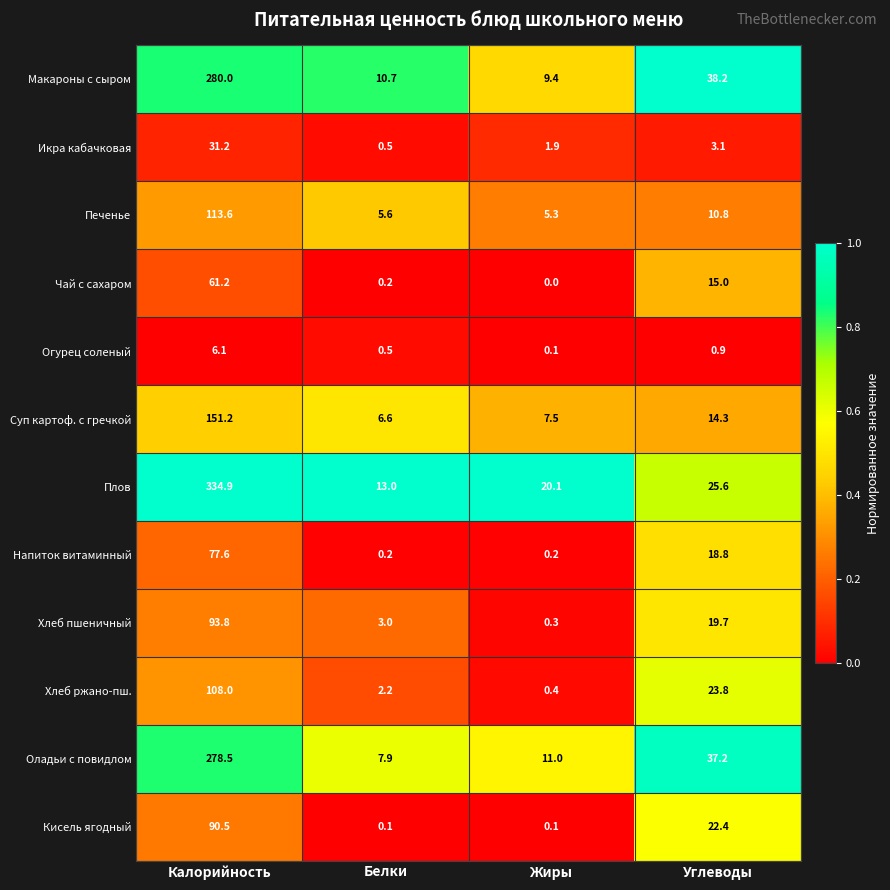

What is the maximum value for Плов?

334.9